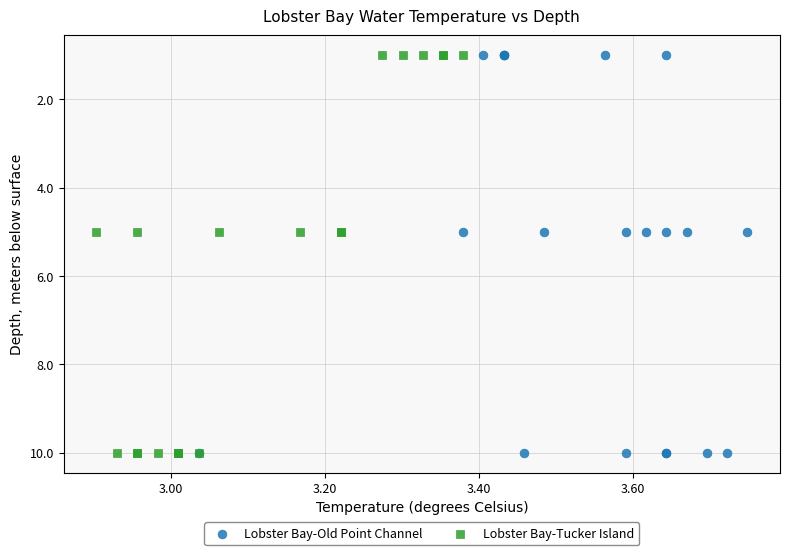

What are all the series names shown in the legend?

Lobster Bay-Old Point Channel, Lobster Bay-Tucker Island